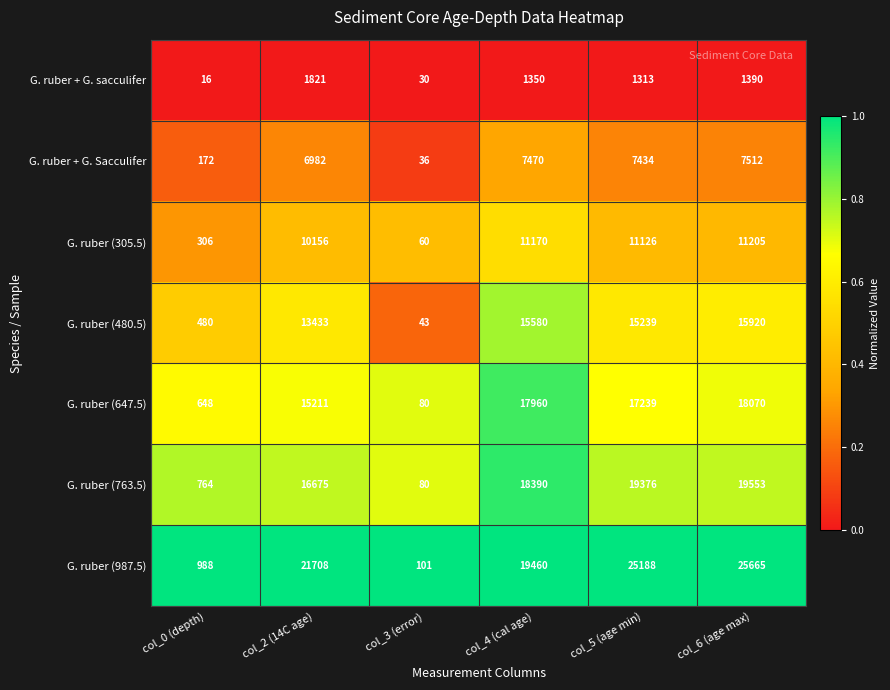

At which label is G. ruber (647.5) closest to 9075?

col_2 (14C age)